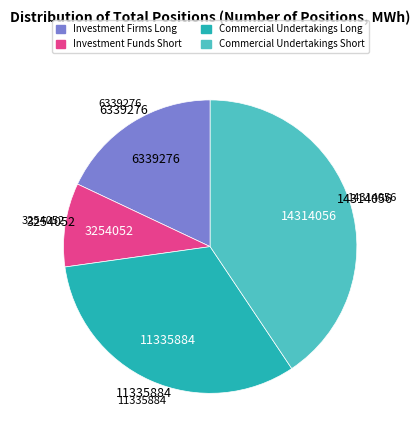

Is there any slice that represents more than half of the pie?

No